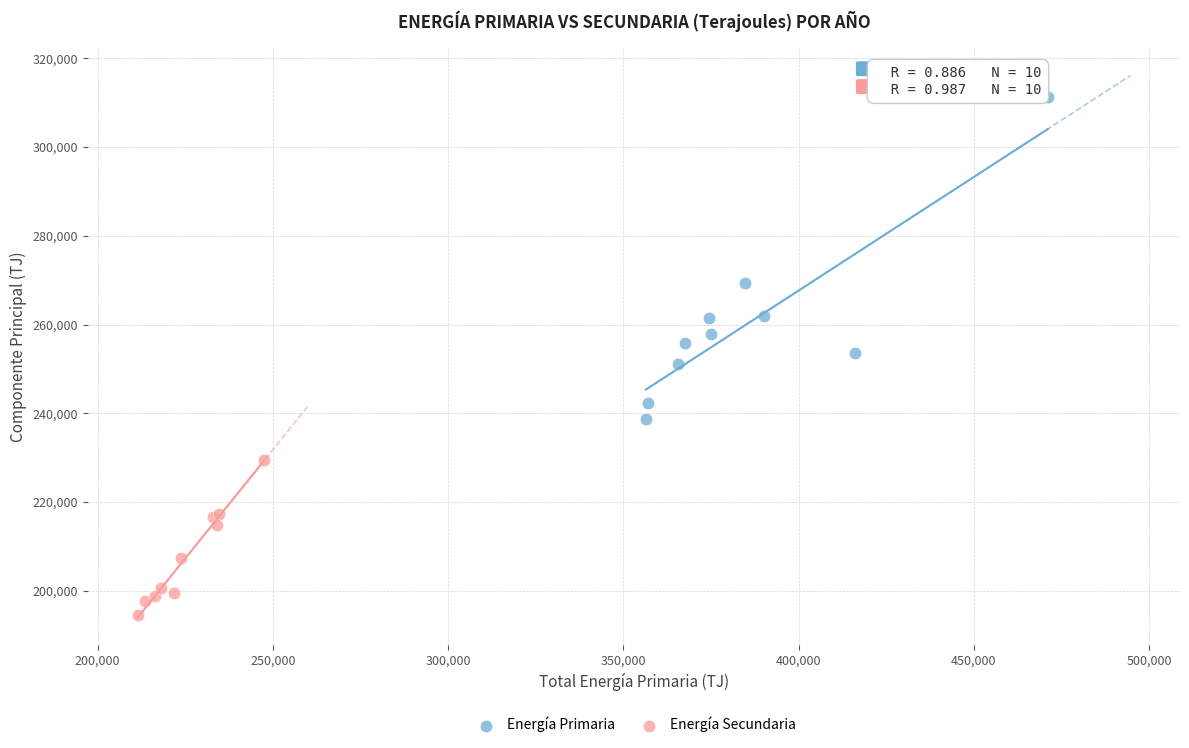

Which series has the largest Y range (max minus min)?

Energía Primaria